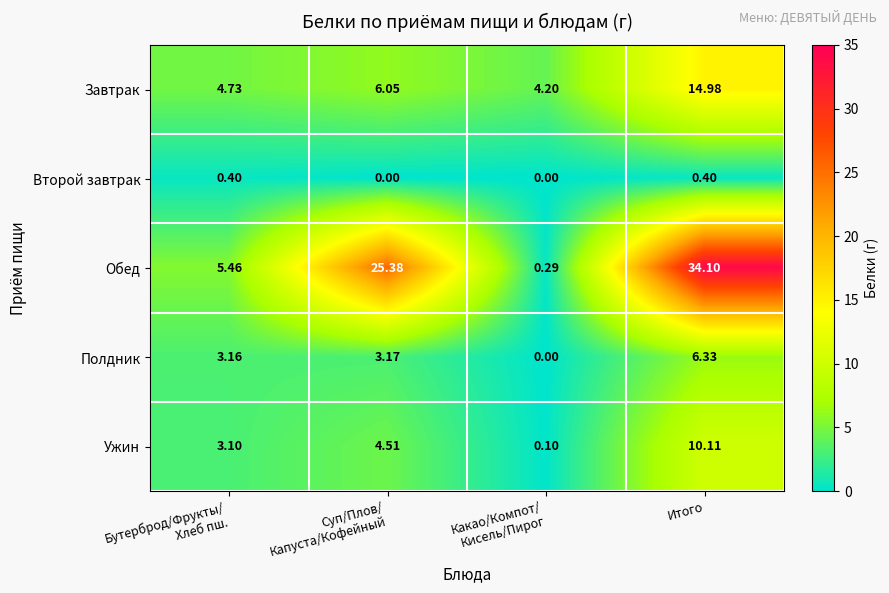

At which category is the sum across all series the highest?

Итого